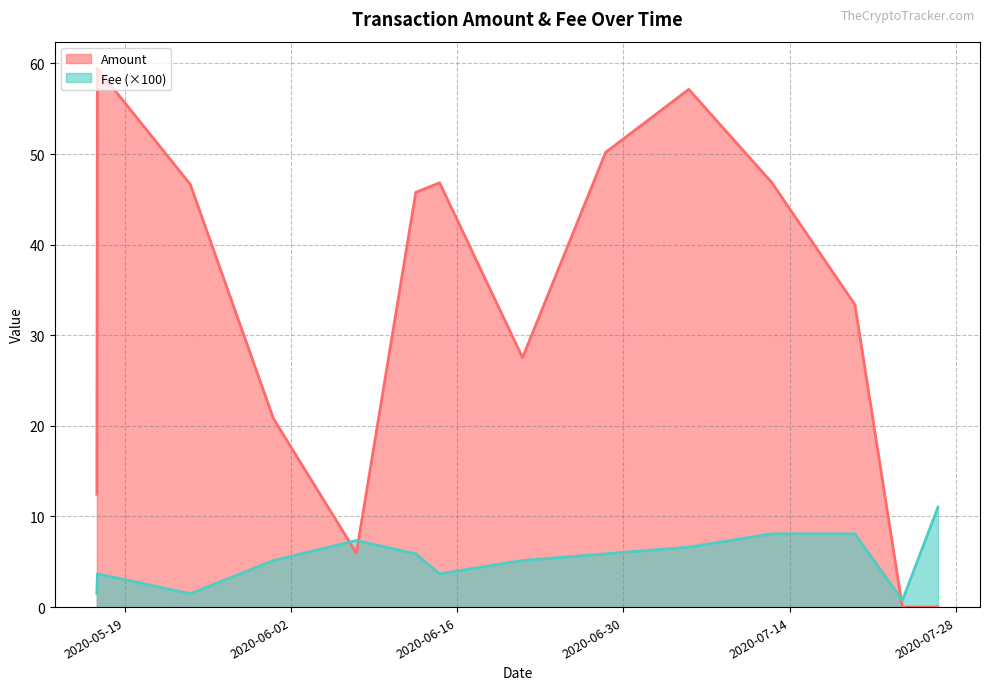

Between which two adjacent categories do Amount and Fee first intersect?

2020-05-31 12:29:02 and 2020-06-07 12:04:02